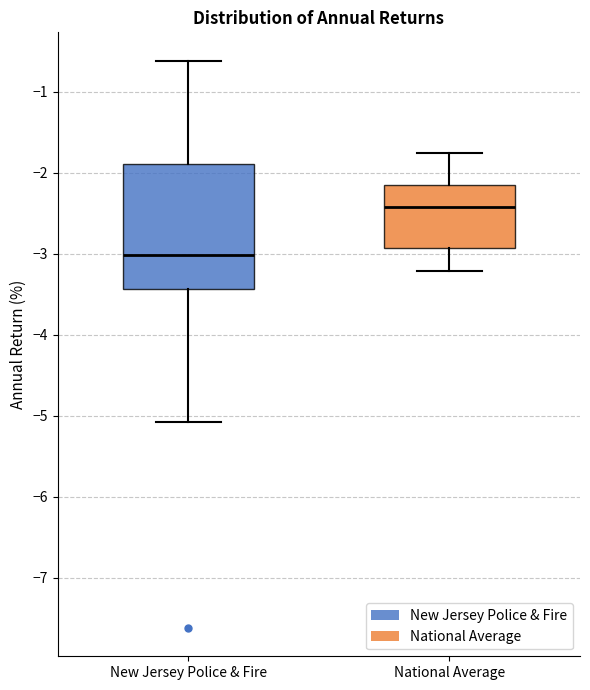

Where does the median line of the box for New Jersey Police & Fire sit on the y-axis? The values are not printed on the chart, so give them approximately, as read against the axis.

-3.0